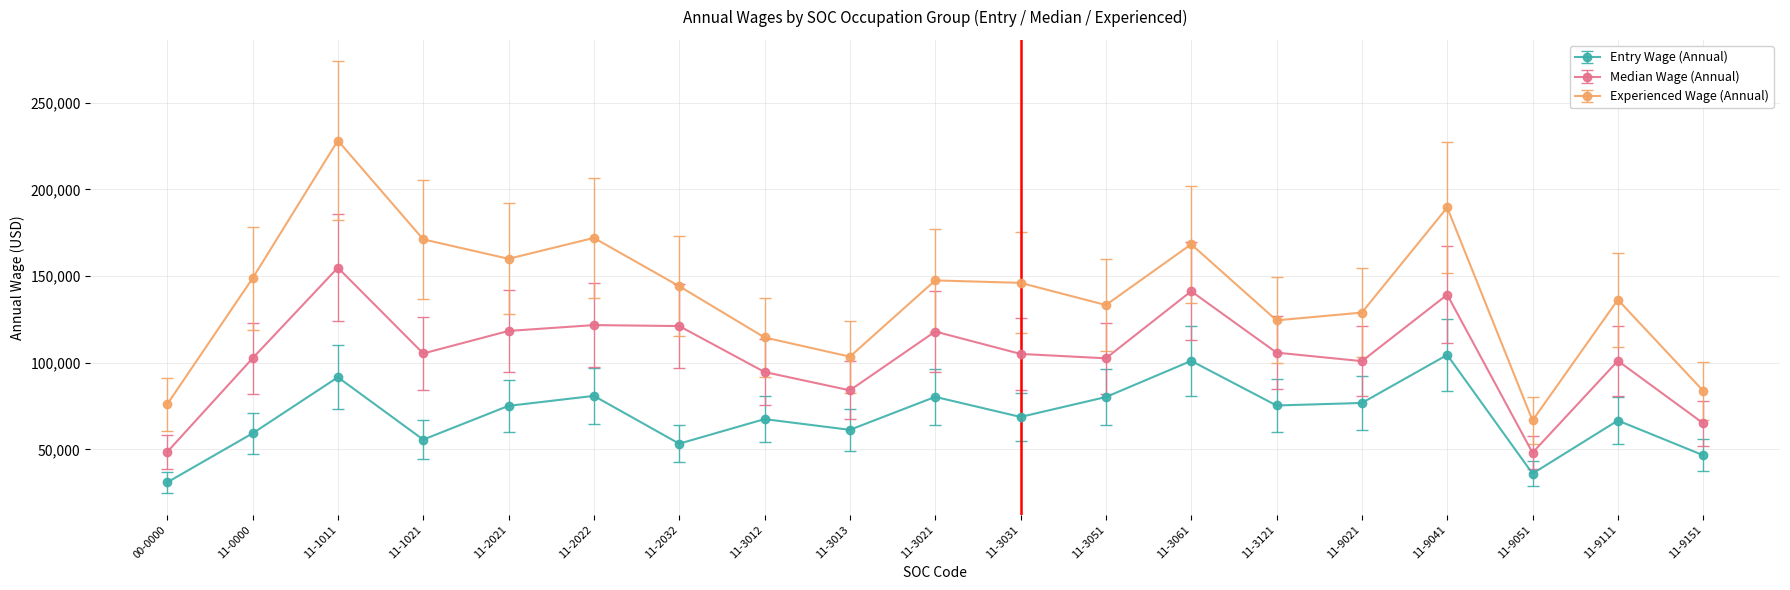

What is the highest value of the Median Wage (Annual) series?

154844